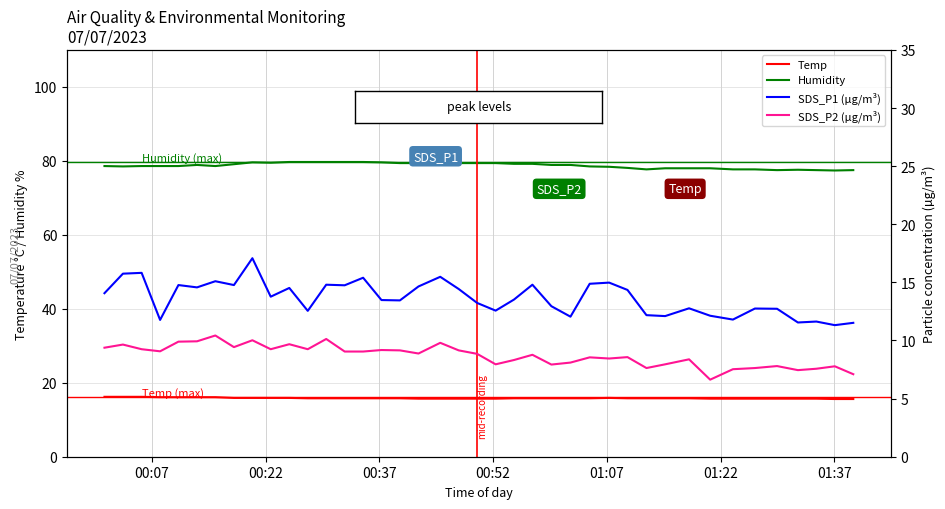

The value of Temp at 12 is 10.5. True or false?

False